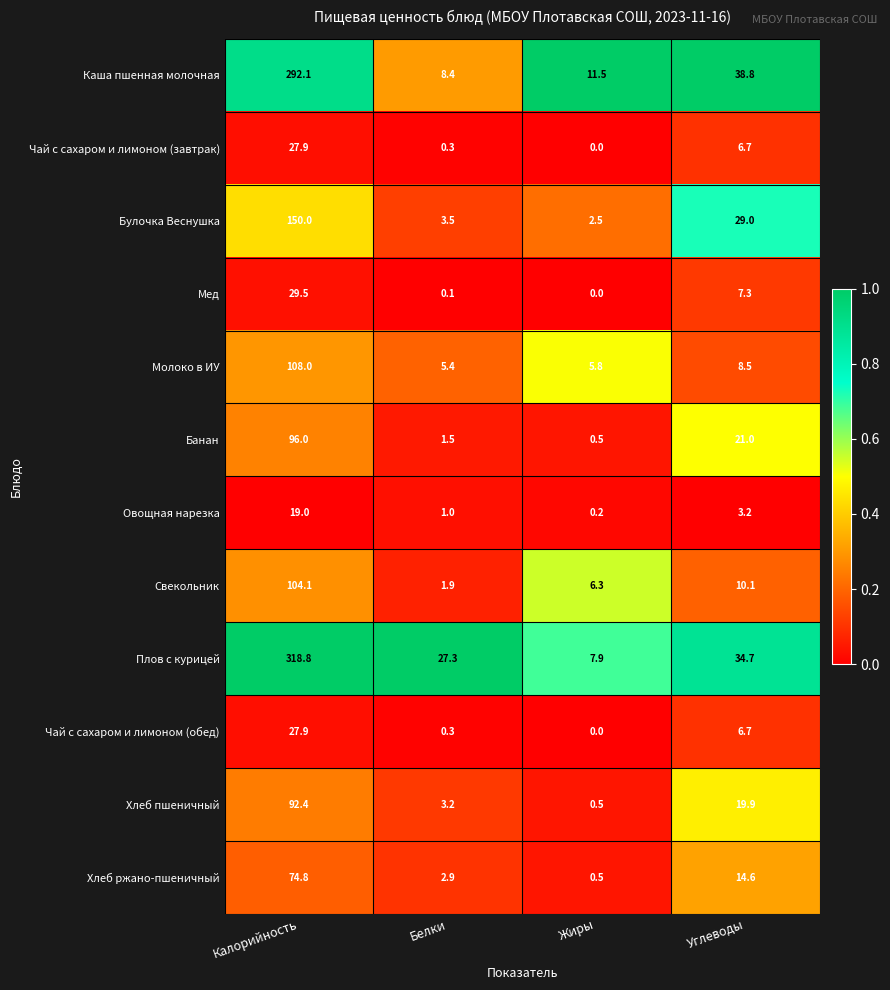

Is it true that Банан equals 96.0 at Калорийность?

True